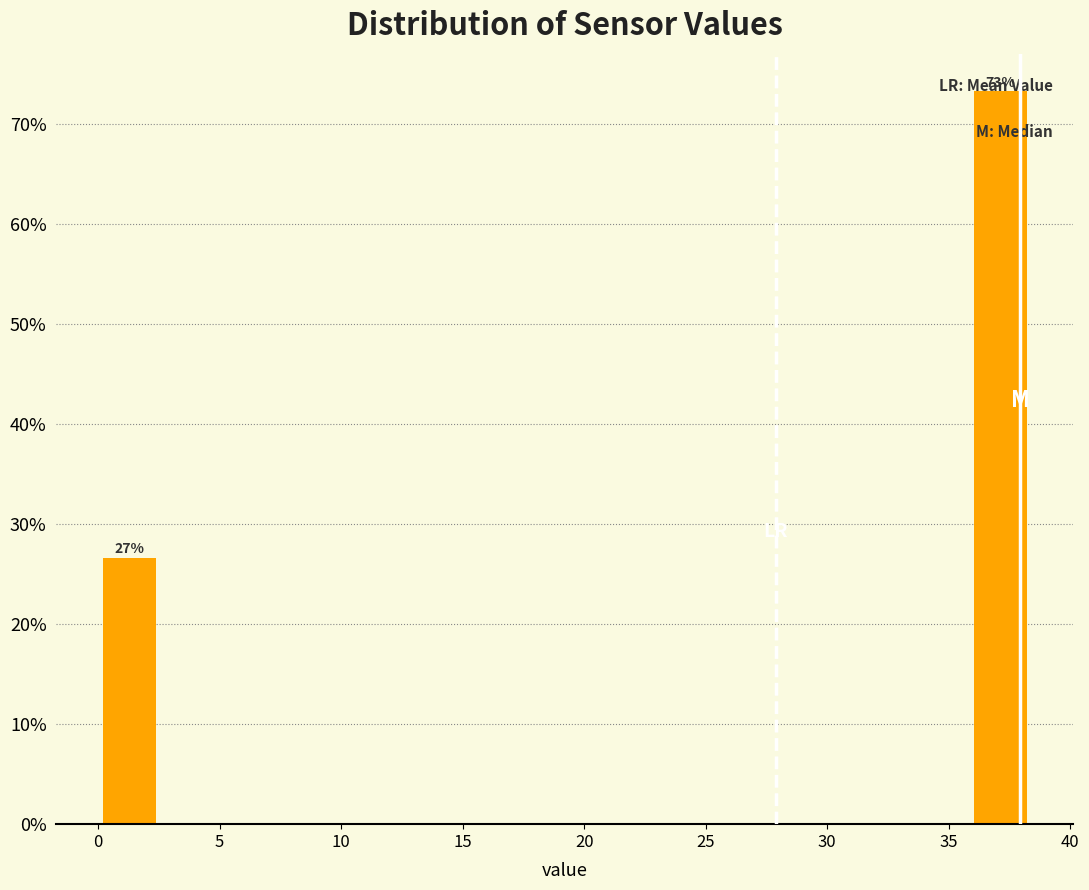

Over which range of the x-axis is the bar tallest?

36.0 to 38.5